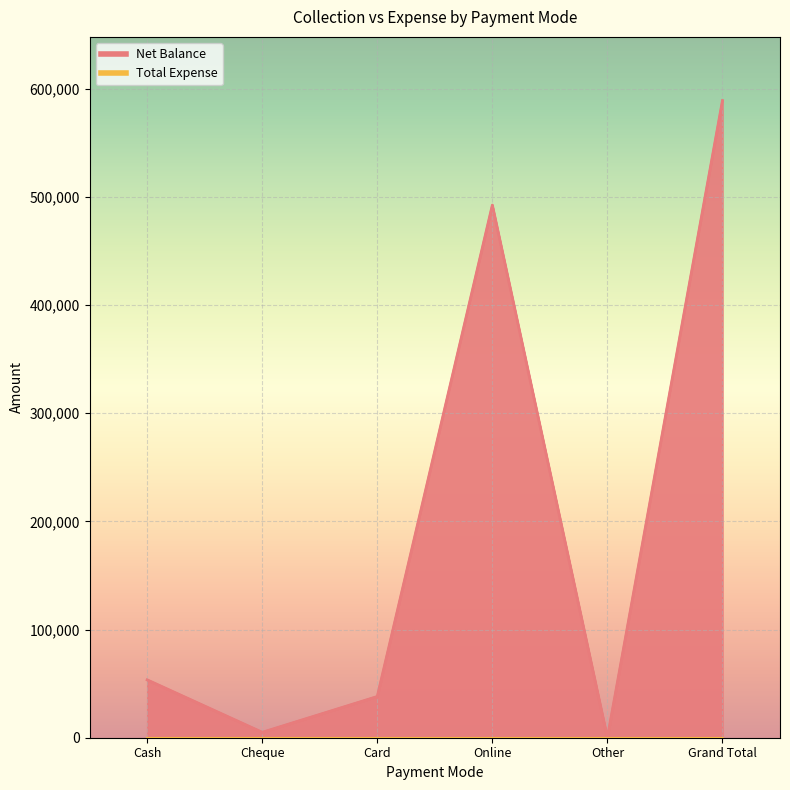

What is the average value?

196366